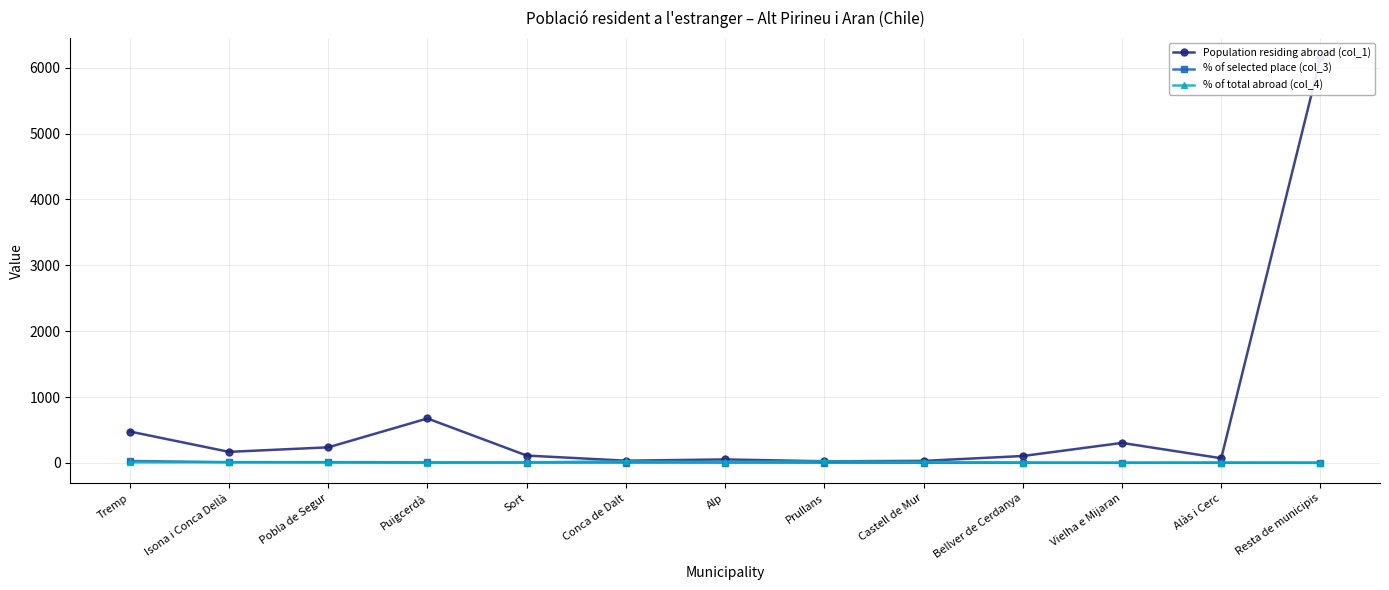

What is the total value across all series at Prullans?

57.8